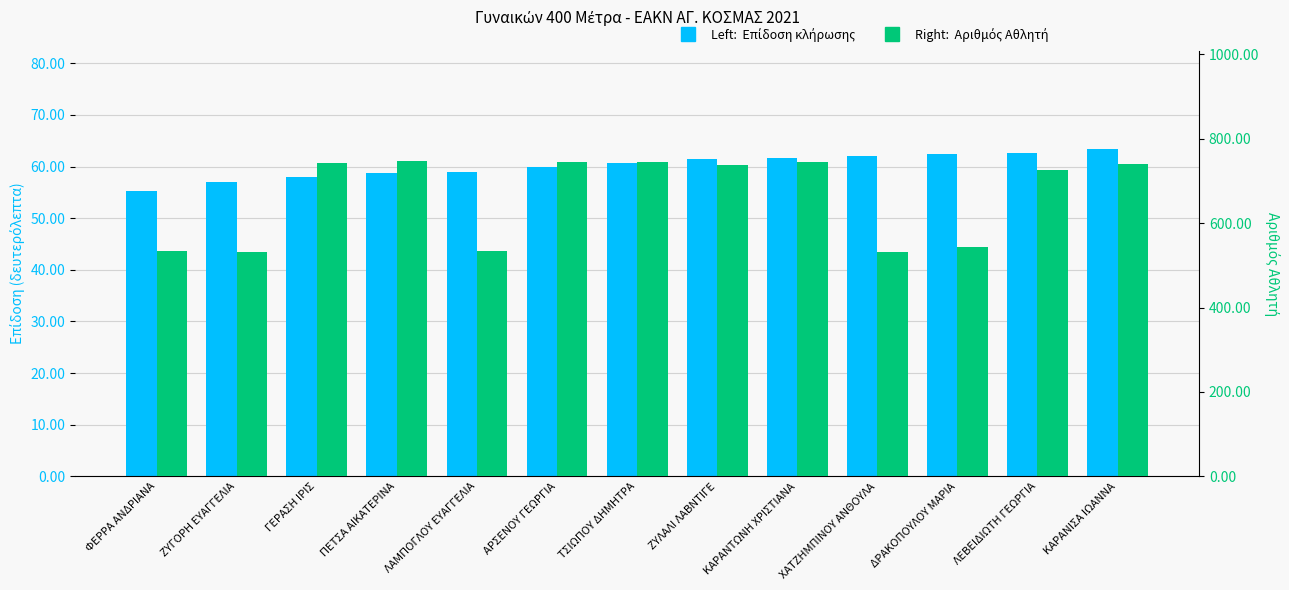

What is the label of the 3rd bar from the right?

ΔΡΑΚΟΠΟΥΛΟΥ ΜΑΡΙΑ